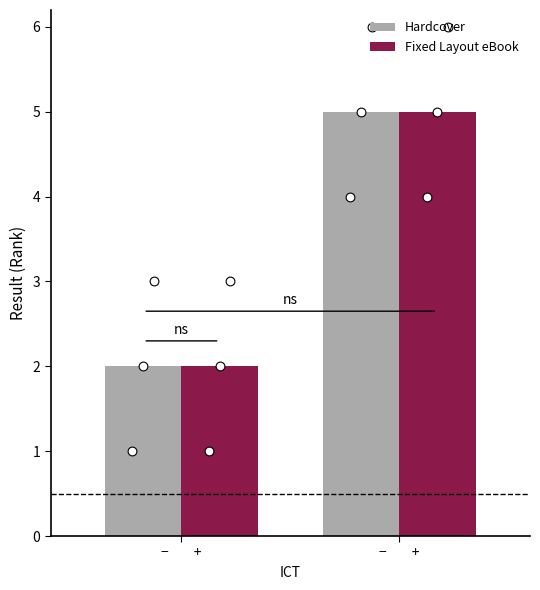

At how many categories does at least one series exceed 2?

1